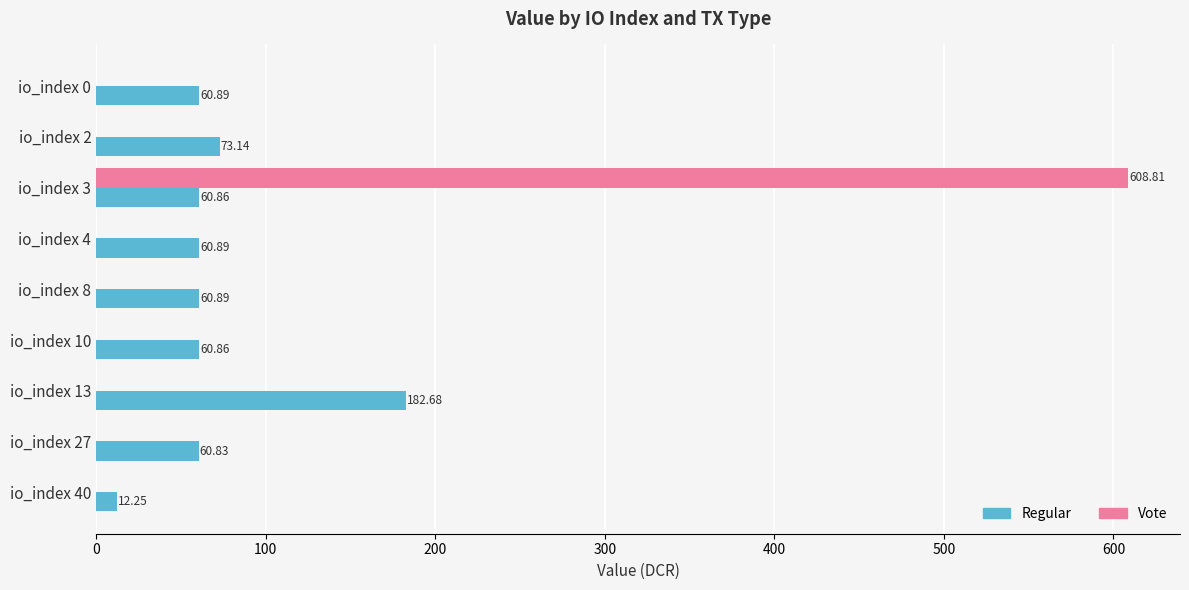

What is the sum of all Regular values?

633.3